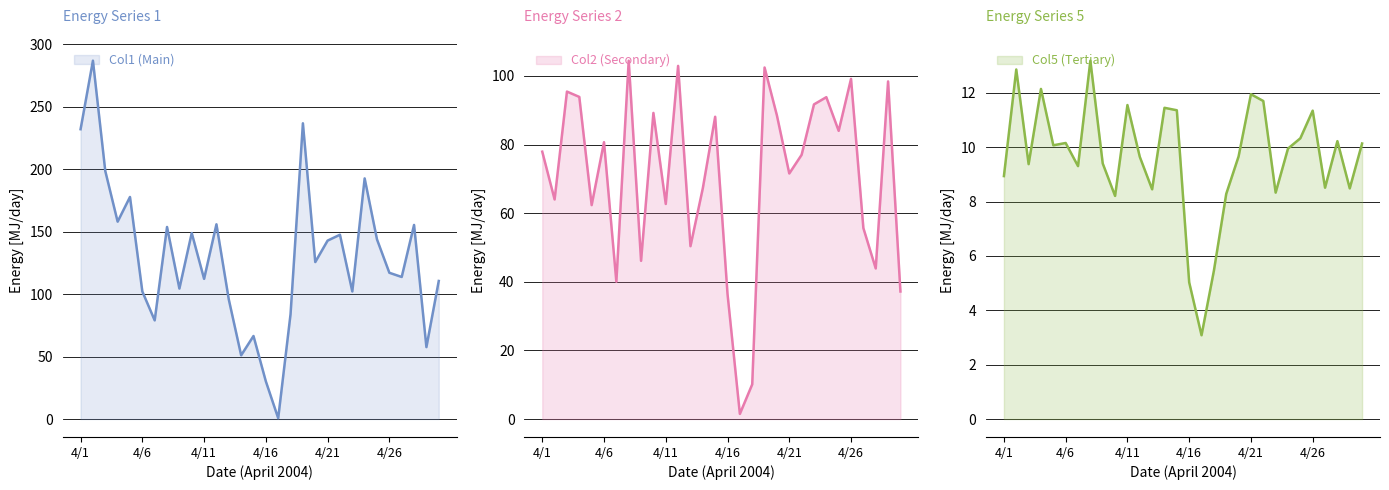

How many times do Col2 and Col1 cross each other?

4